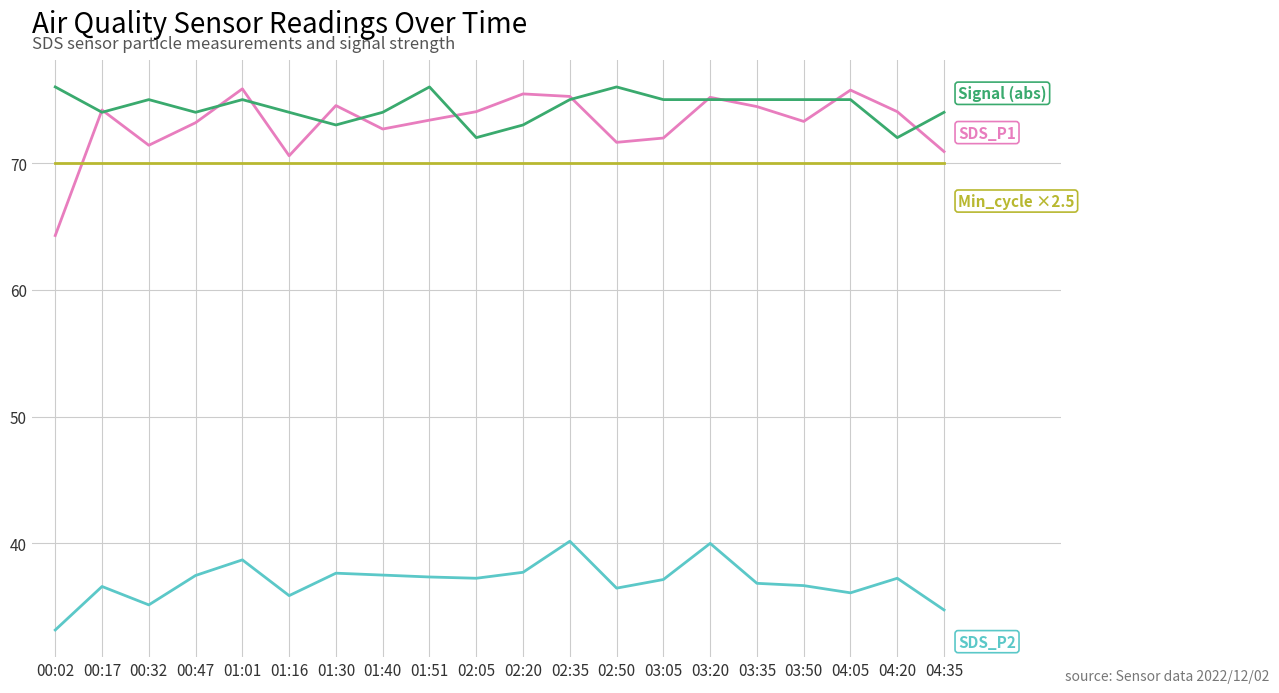

What is the maximum value shown in the chart?

76.0